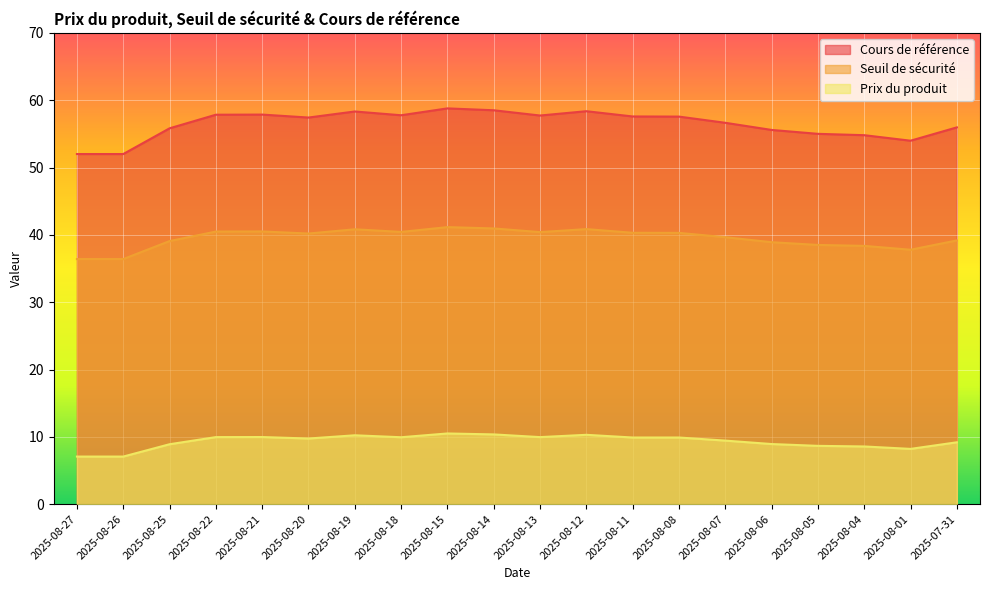

What is the label of the 20th point from the right?

2025-08-27